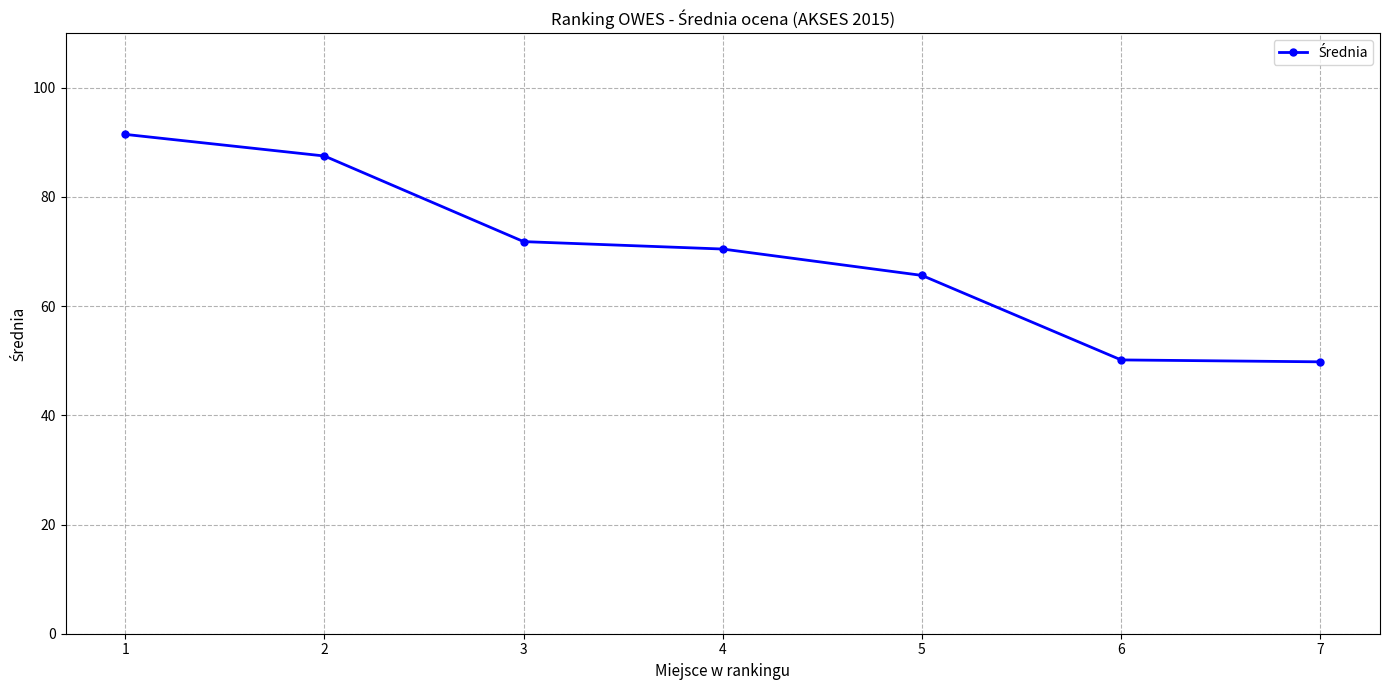

Approximately how many times larger is the value at 1 compared to 3?

1.3